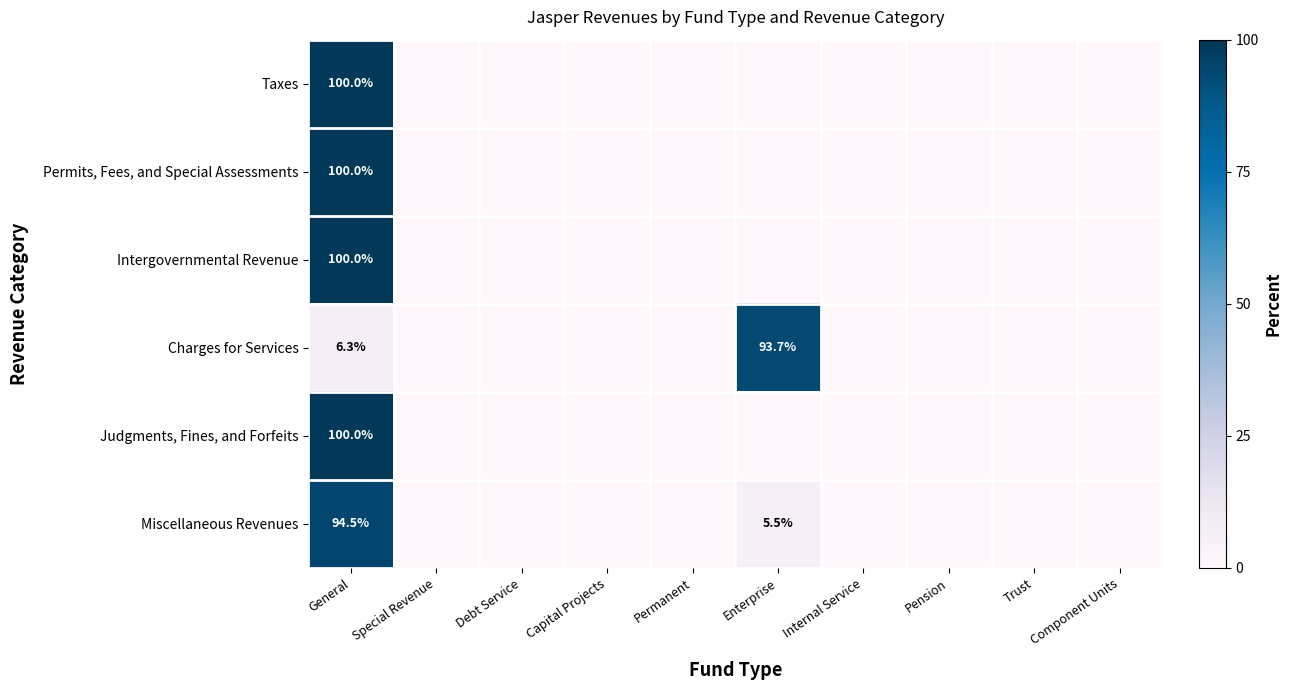

Is it true that Taxes equals 100.0 at General?

True